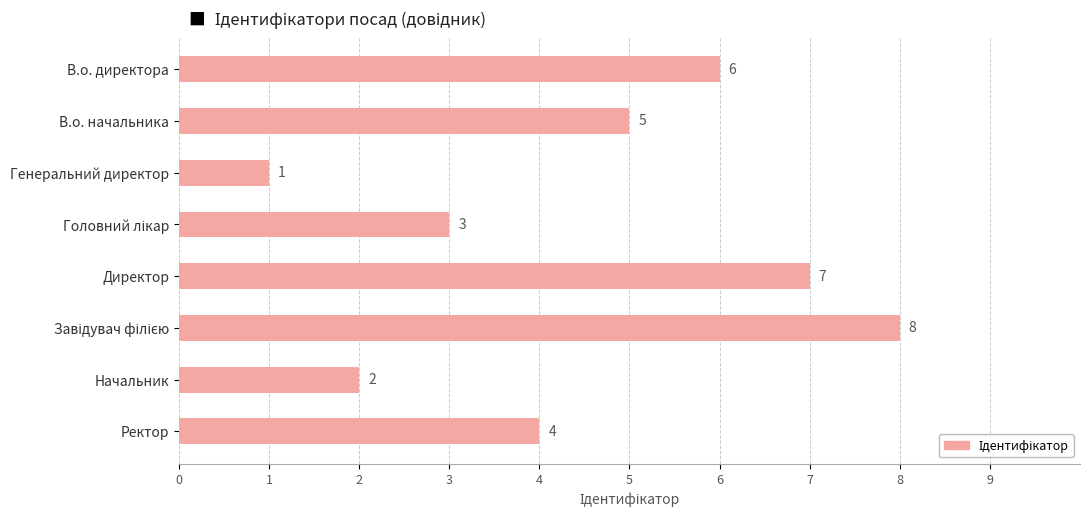

What is the smallest value displayed?

1